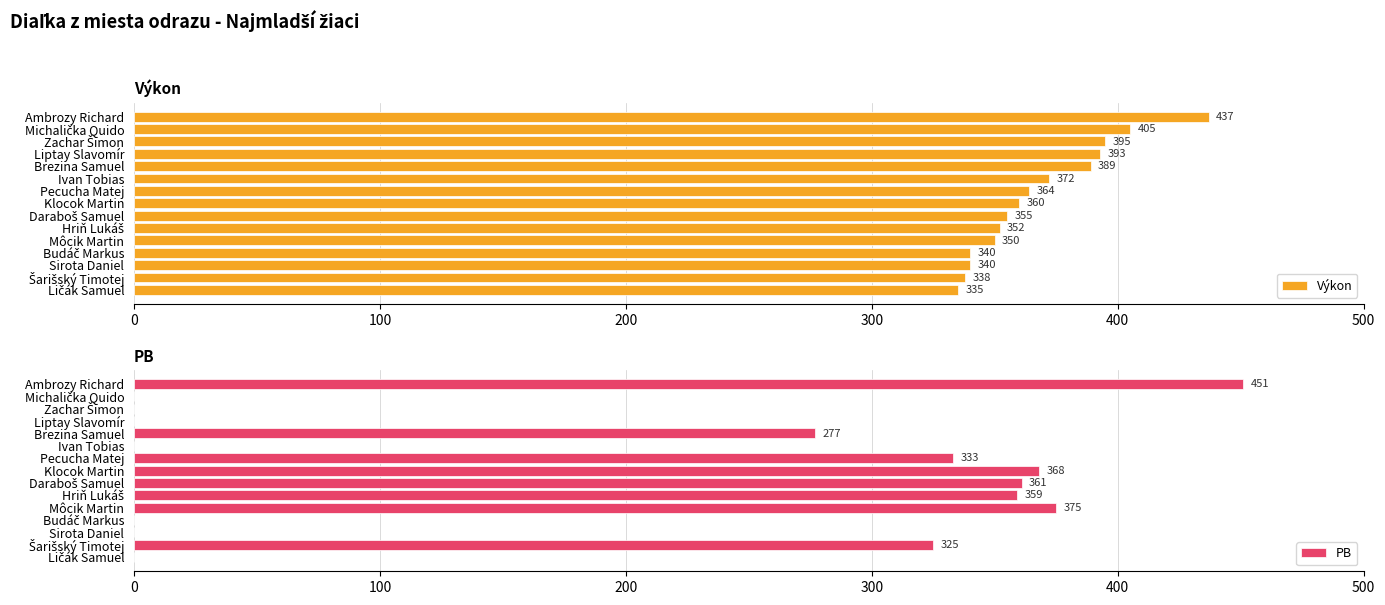

What is the value of the Výkon bar at the 14th from the left?

338